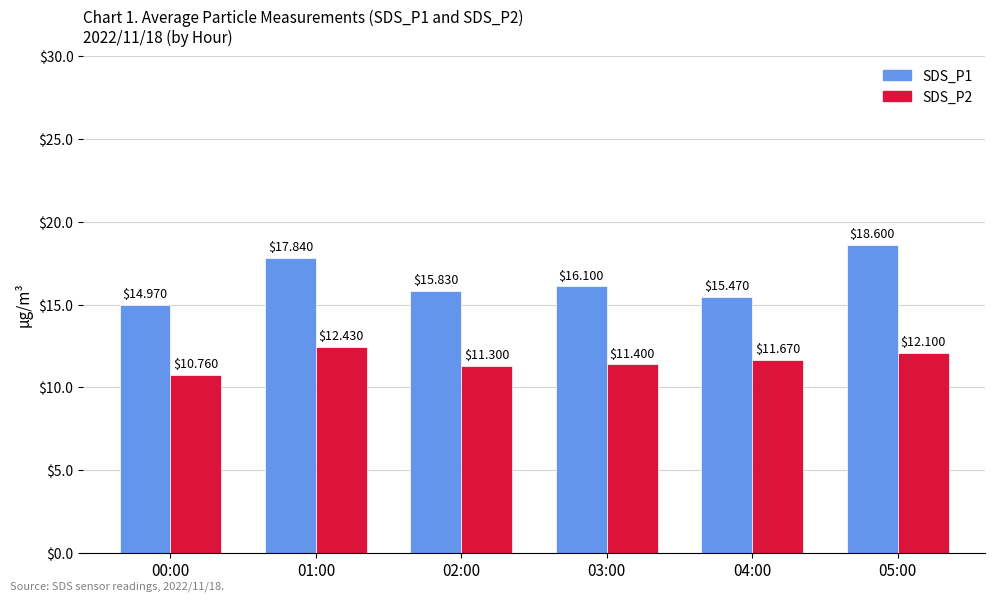

What is the total value across all series at 04:00?

27.1